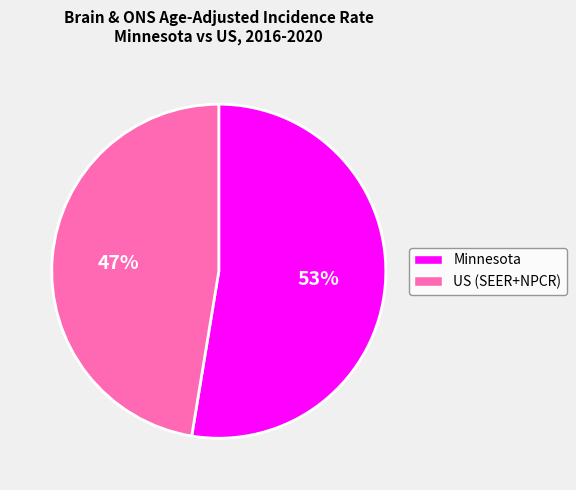

To the nearest percent, what is the combined percentage of Minnesota and US (SEER+NPCR)?

100%